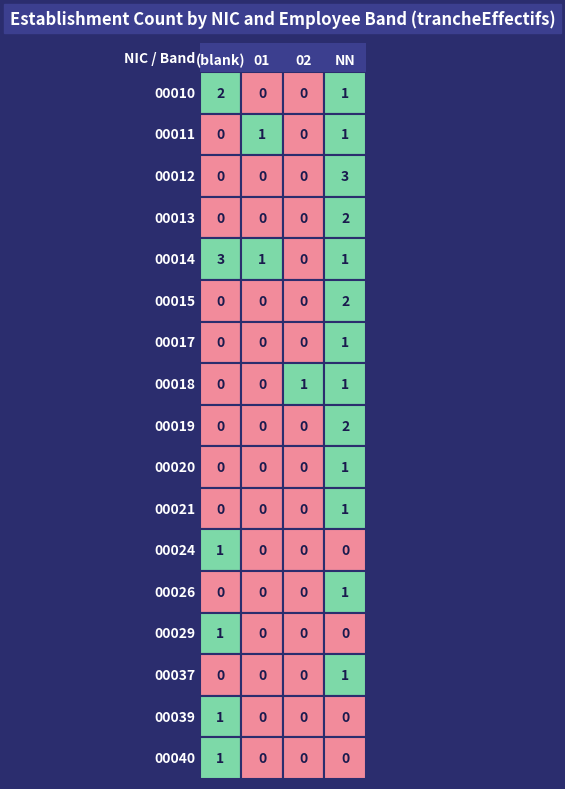

Between 01 and , which series saw the biggest shift?

00014